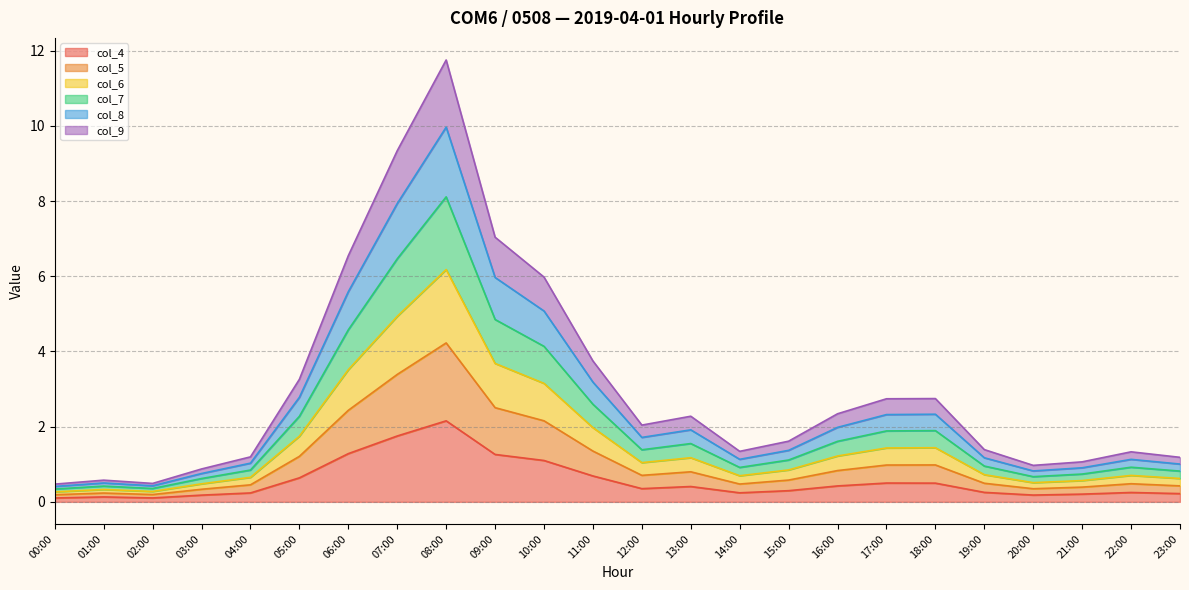

At which label does col_4 reach its peak?

08:00